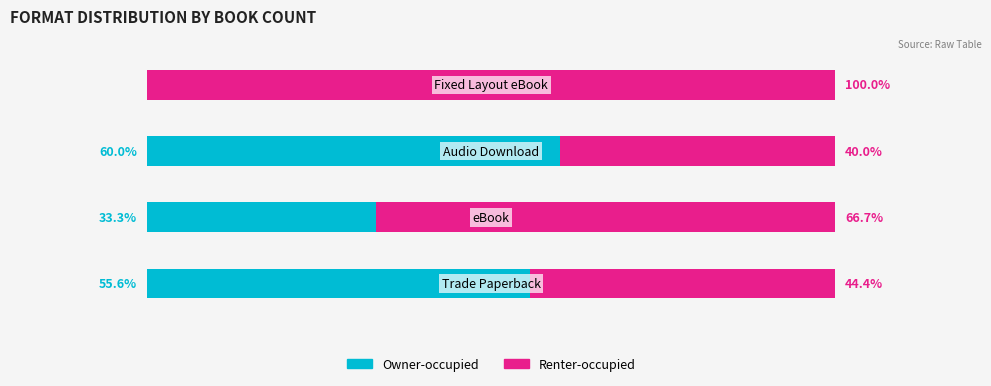

Which series has the largest total across all categories?

Renter-occupied